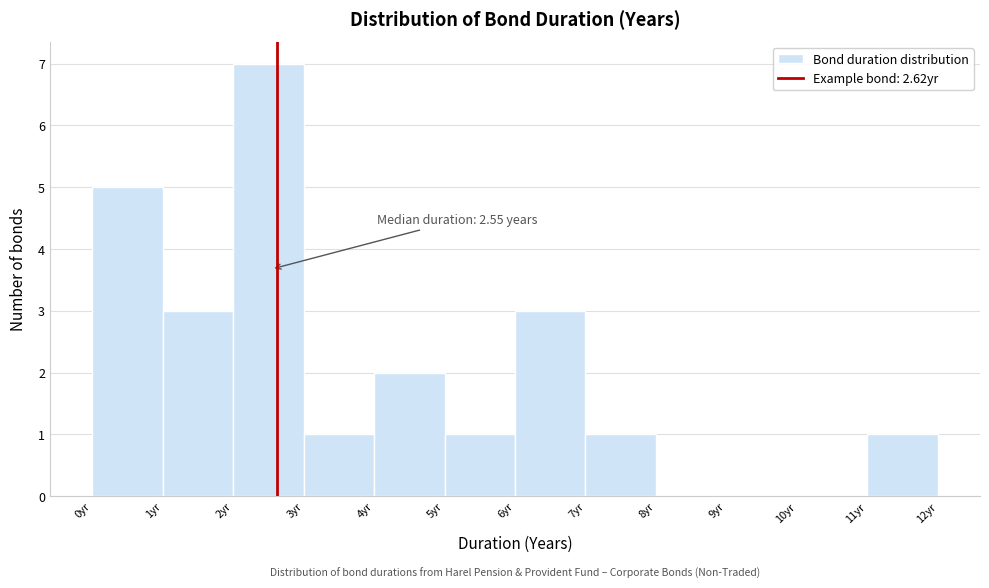

Over which range of the x-axis is the bar tallest?

2 to 3